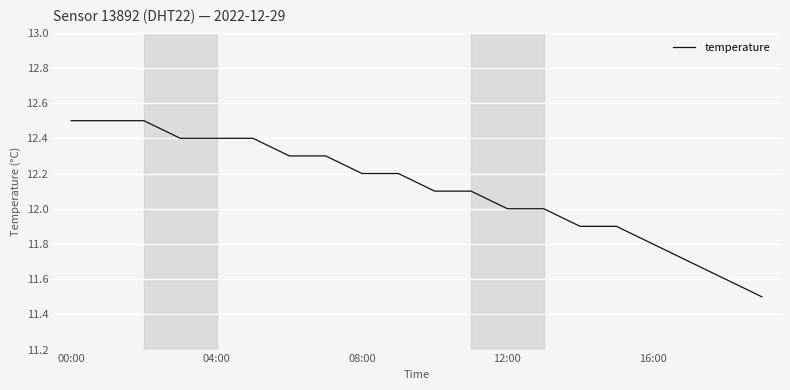

What is the maximum value shown in the chart?

12.5